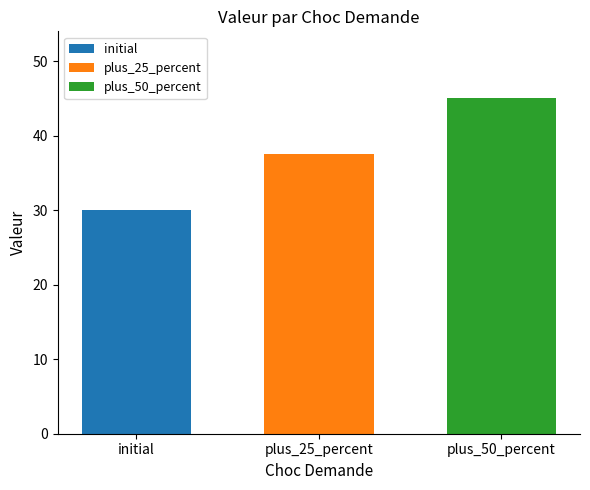

The plus_25_percent series shows 65.0 at plus_25_percent. True or false?

False